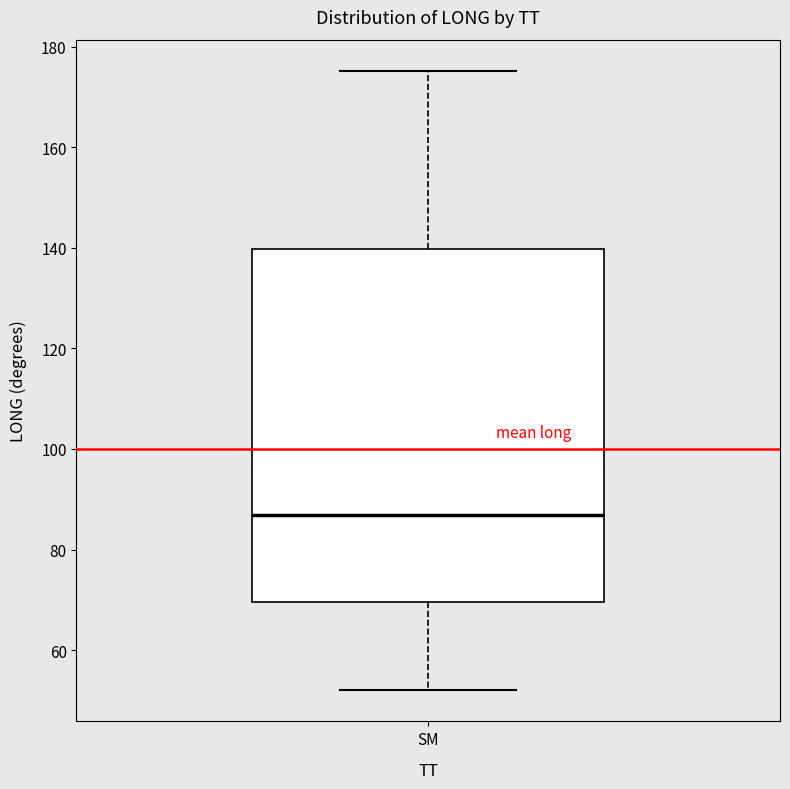

Where does the upper whisker of the box for SM end on the y-axis? The values are not printed on the chart, so give them approximately, as read against the axis.

176